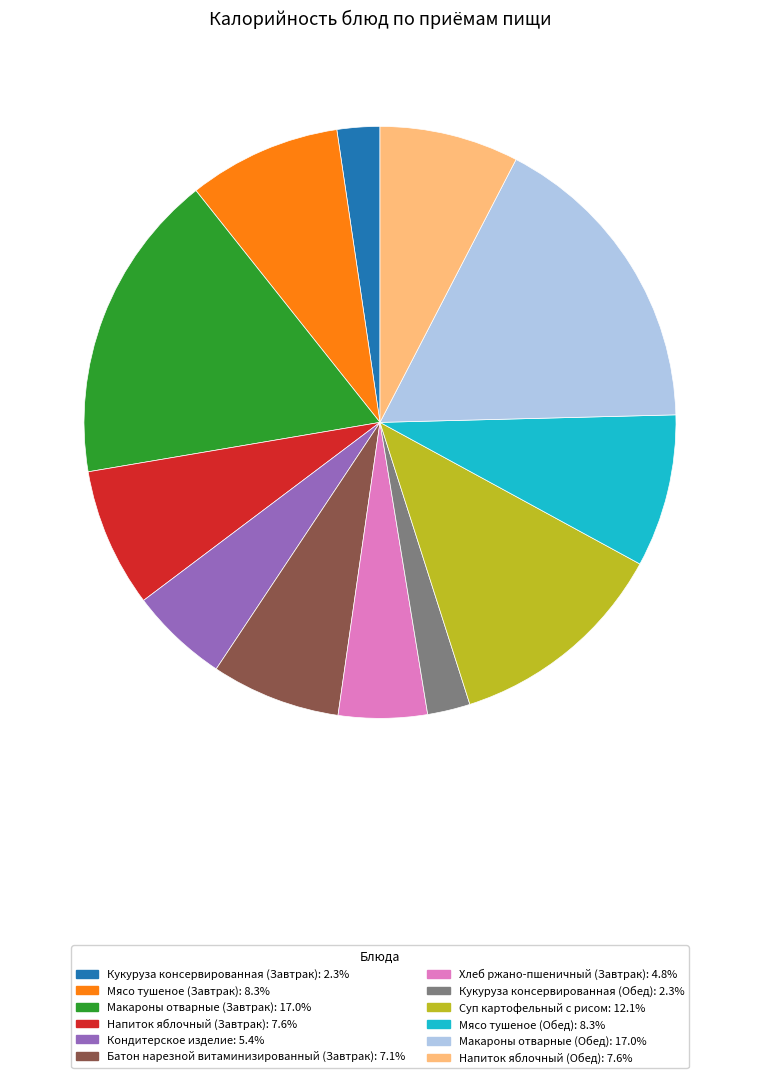

Is there a majority slice in this chart?

No